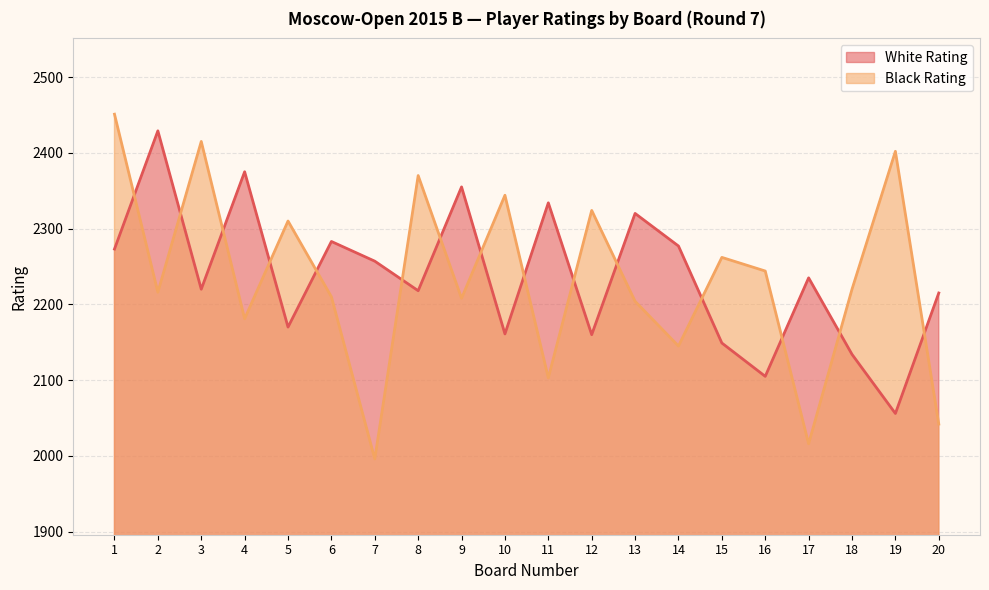

Reading right to left, list all the values displayed in this chart.

White Rating: 20=2215	19=2056	18=2134	17=2235	16=2105	15=2149	14=2277	13=2320	12=2160	11=2334	10=2161	9=2355	8=2218	7=2257	6=2283	5=2170	4=2375	3=2220	2=2429	1=2273
Black Rating: 20=2042	19=2402	18=2220	17=2016	16=2244	15=2262	14=2145	13=2204	12=2324	11=2103	10=2344	9=2208	8=2370	7=1996	6=2210	5=2310	4=2181	3=2415	2=2216	1=2451